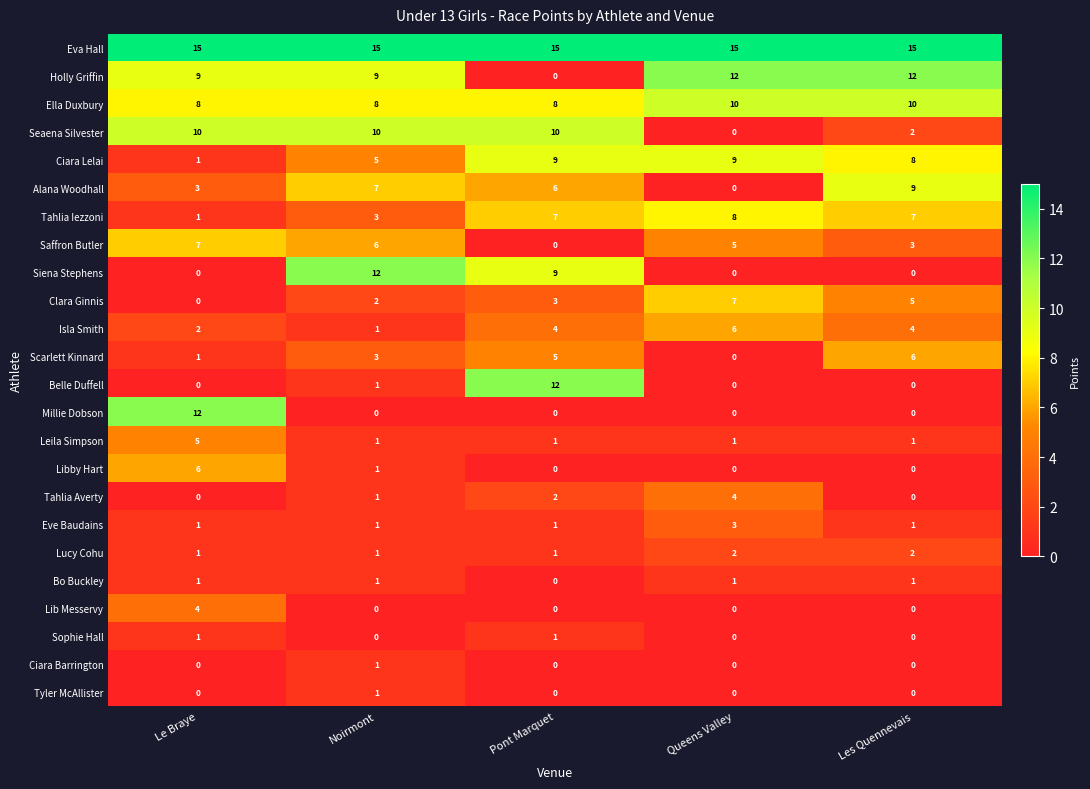

Which series has the largest total across all categories?

Eva Hall